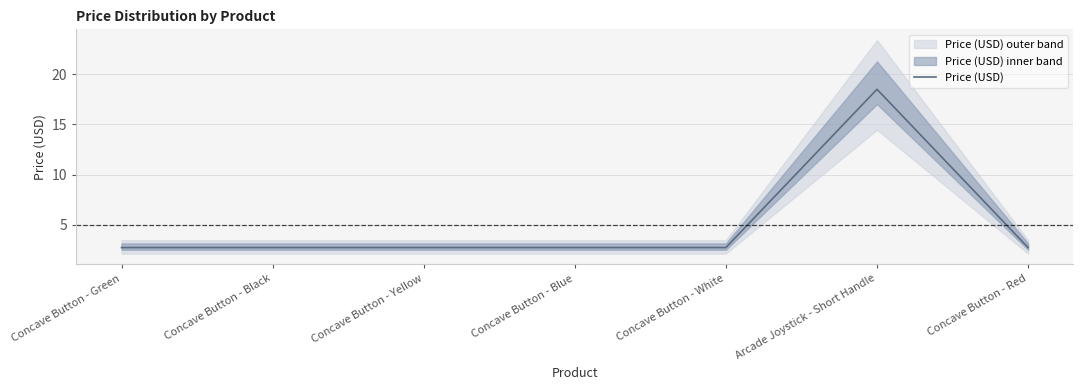

How many interior local peaks (higher than both neighbors) does the data have?

1